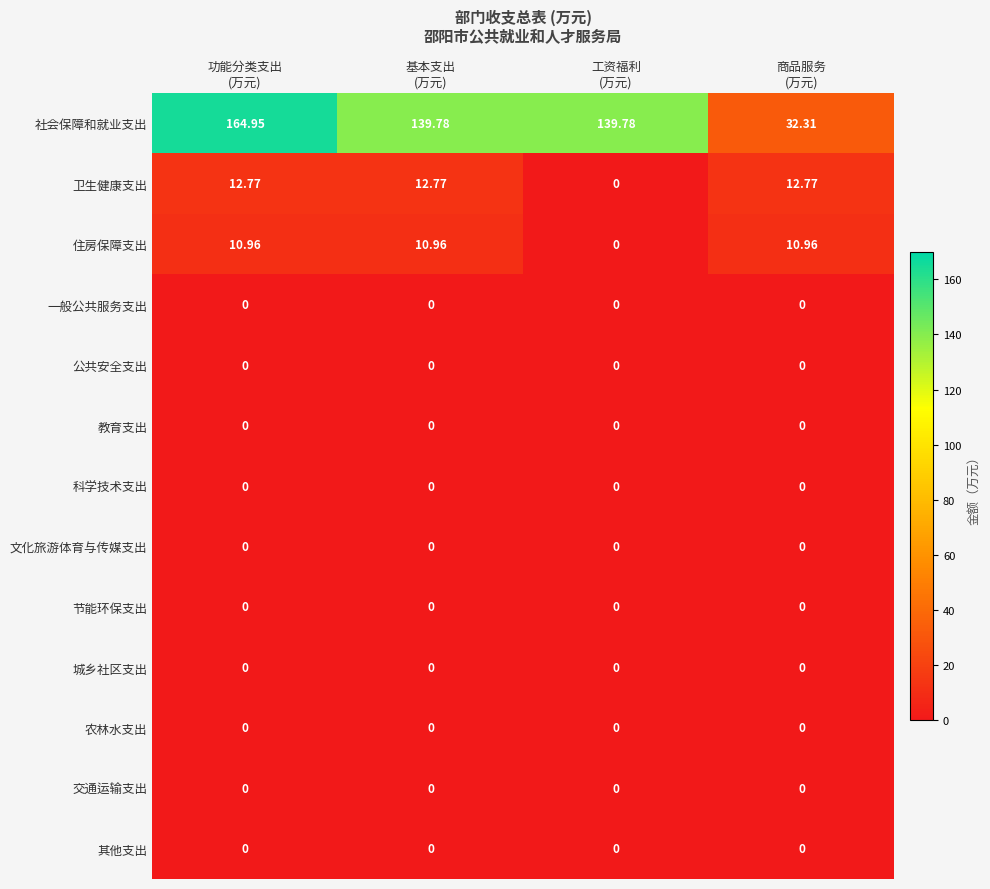

Which series has the largest total across all categories?

社会保障和就业支出